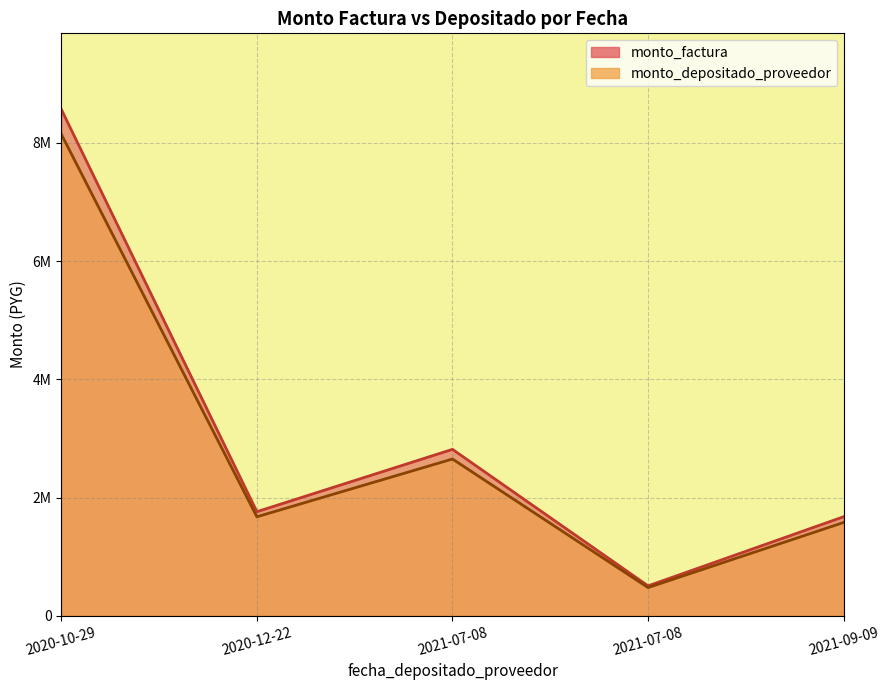

Where does the monto_depositado_proveedor series first go above 1673728?

2020-10-29